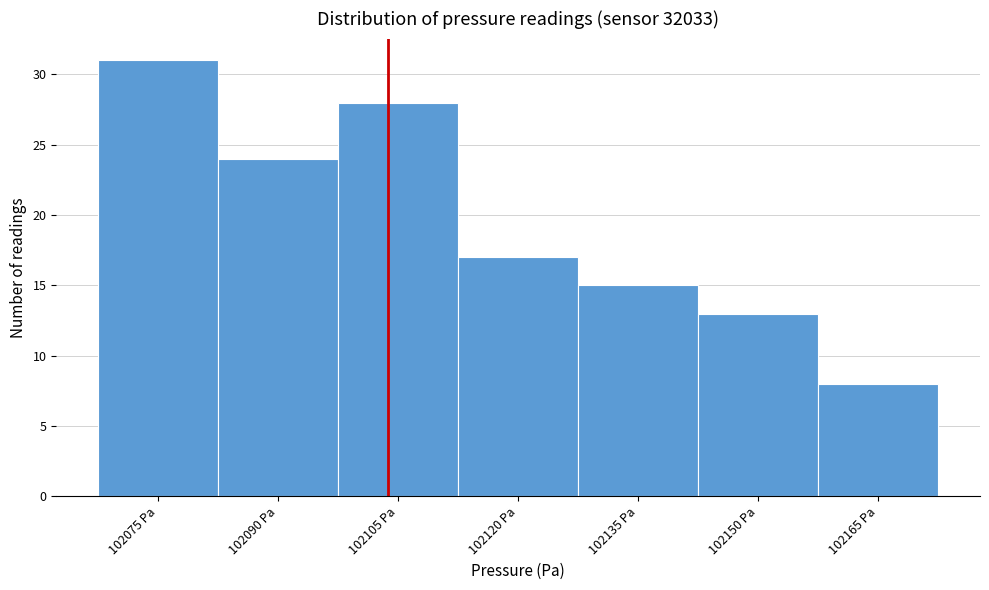

Reading left to right, list all the values displayed in this chart.

102075 Pa=31	102090 Pa=24	102105 Pa=28	102120 Pa=17	102135 Pa=15	102150 Pa=13	102165 Pa=8